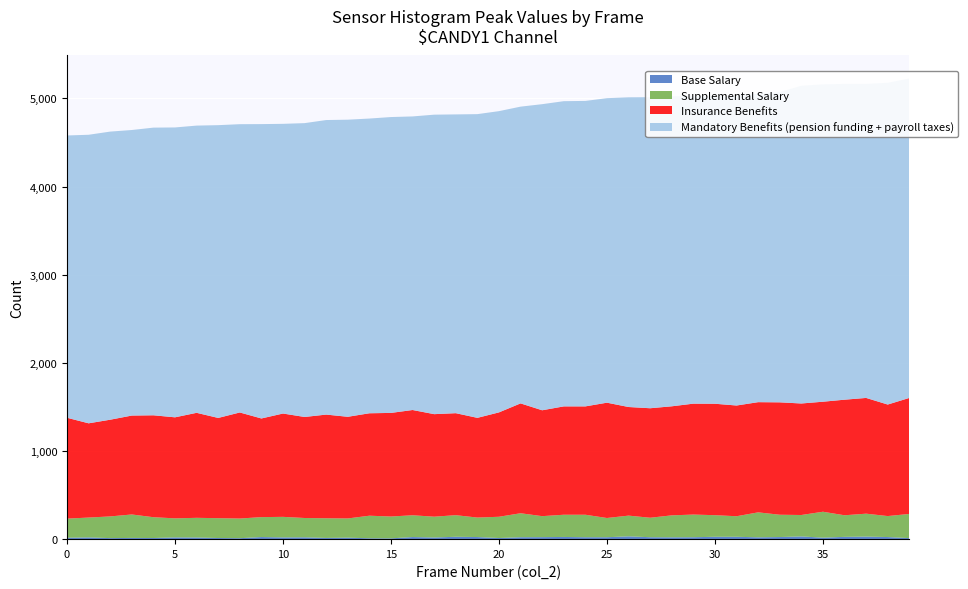

Reading left to right, what are all the values shown in this chart?

Base Salary: 31316=23	31317=27	31318=21	31319=27	31320=24	31321=26	31322=17	31323=22	31324=22	31325=22	31326=22	31327=25	31328=32	31329=22	31330=20	31331=14	31332=20	31333=20	31334=16	31335=17	31336=24	31337=27	31338=24	31339=19	31340=9	31341=12	31342=11	31343=13	31344=10	31345=14	31346=13	31347=19	31348=21	31349=13	31350=24	31351=21	31352=31	31353=29	31354=12	31355=24
Supplemental Salary: 31316=238	31317=245	31318=283	31319=233	31320=253	31321=245	31322=294	31323=272	31324=255	31325=221	31326=257	31327=252	31328=235	31329=218	31330=233	31331=266	31332=216	31333=225	31334=217	31335=218	31336=226	31337=245	31338=221	31339=223	31340=248	31341=246	31342=223	31343=225	31344=256	31345=223	31346=241	31347=236	31348=219	31349=236	31350=247	31351=249	31352=243	31353=260	31354=274	31355=238
Insurance Benefits: 31316=1201	31317=1264	31318=1250	31319=1256	31320=1275	31321=1311	31322=1248	31323=1246	31324=1229	31325=1242	31326=1258	31327=1229	31328=1232	31329=1308	31330=1172	31331=1122	31332=1146	31333=1069	31334=1144	31335=1153	31336=1119	31337=1157	31338=1131	31339=1191	31340=1175	31341=1097	31342=1203	31343=1137	31344=1162	31345=1176	31346=1184	31347=1163	31348=1146	31349=1156	31350=1194	31351=1237	31352=1265	31353=1313	31354=1316	31355=1265
Mandatory Benefits (pension funding + payroll taxes): 31316=3472	31317=3492	31318=3498	31319=3513	31320=3519	31321=3582	31322=3600	31323=3366	31324=3465	31325=3528	31326=3488	31327=3462	31328=3513	31329=3454	31330=3286	31331=3239	31332=3288	31333=3273	31334=3202	31335=3370	31336=3339	31337=3389	31338=3445	31339=3258	31340=3356	31341=3268	31342=3270	31343=3321	31344=3343	31345=3341	31346=3417	31347=3397	31348=3333	31349=3263	31350=3330	31351=3517	31352=3604	31353=3562	31354=3623	31355=3650